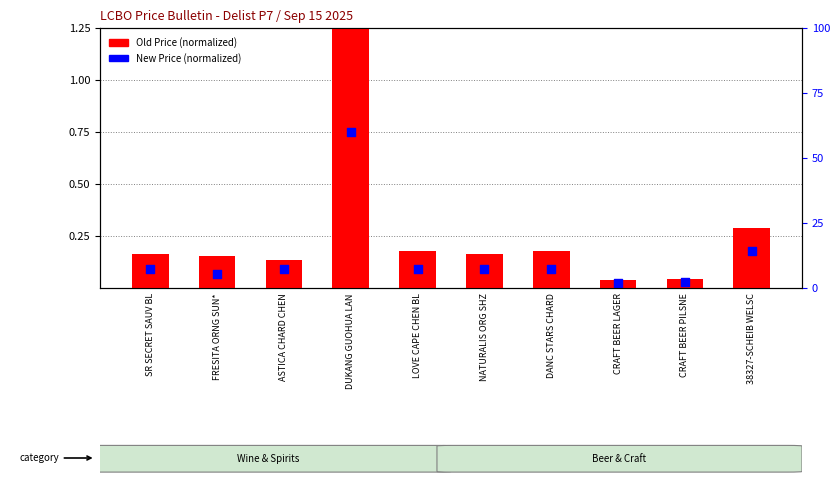

Which series has the largest total across all categories?

Old Price (normalized)